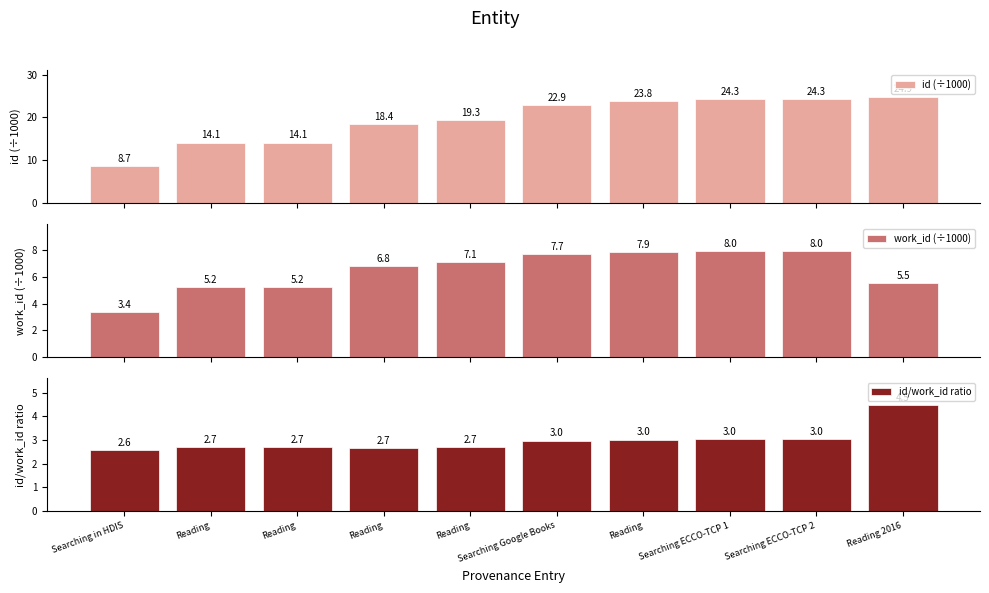

At how many categories does at least one series exceed 14?

9